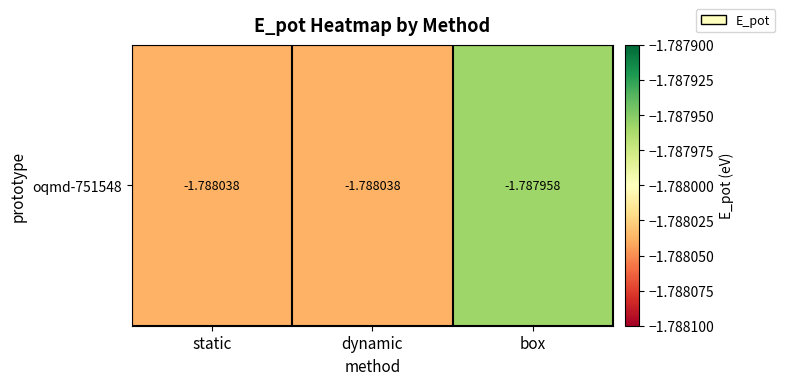

Rank the categories by value from lowest to highest.

static, dynamic, box